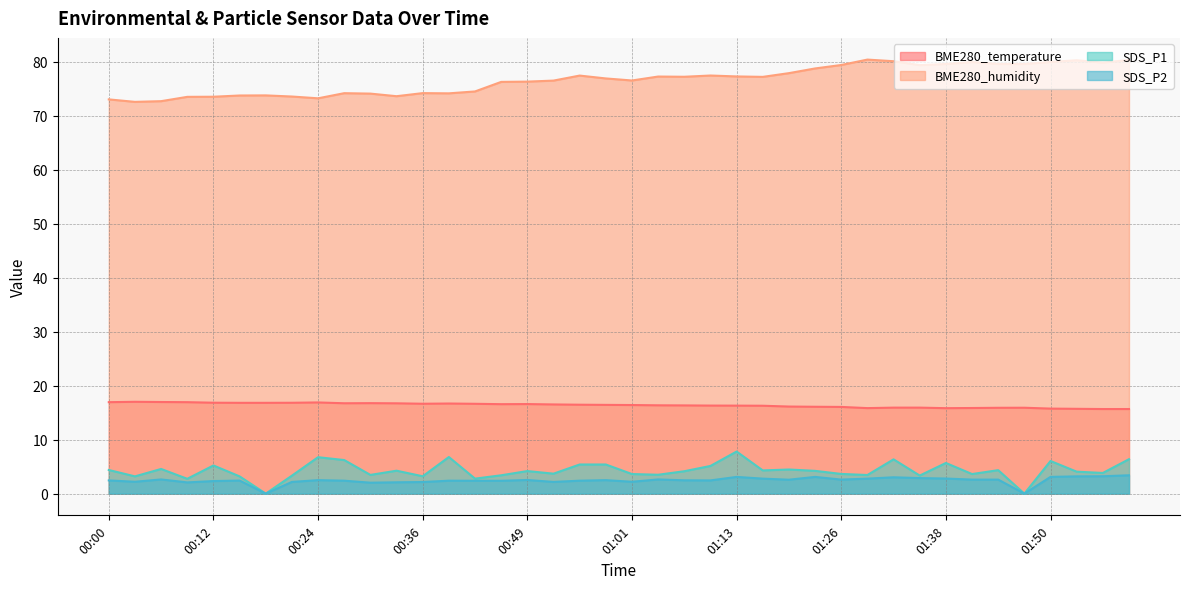

Reading left to right, what are all the values shown in this chart?

BME280_temperature: 00:00=16.9	00:03=17.0	00:06=17.0	00:09=16.9	00:12=16.8	00:15=16.8	00:18=16.8	00:21=16.8	00:24=16.9	00:27=16.7	00:30=16.8	00:33=16.7	00:36=16.6	00:39=16.7	00:43=16.6	00:46=16.6	00:49=16.6	00:52=16.5	00:55=16.5	00:58=16.4	01:01=16.4	01:04=16.4	01:07=16.3	01:10=16.3	01:13=16.3	01:16=16.3	01:20=16.1	01:23=16.1	01:26=16.1	01:29=15.8	01:32=15.9	01:35=15.9	01:38=15.8	01:41=15.9	01:44=15.9	01:47=15.9	01:50=15.8	01:53=15.7	01:56=15.7	01:59=15.7
BME280_humidity: 00:00=73.0	00:03=72.6	00:06=72.7	00:09=73.5	00:12=73.5	00:15=73.7	00:18=73.8	00:21=73.5	00:24=73.2	00:27=74.2	00:30=74.1	00:33=73.6	00:36=74.2	00:39=74.1	00:43=74.5	00:46=76.3	00:49=76.3	00:52=76.5	00:55=77.4	00:58=76.9	01:01=76.5	01:04=77.2	01:07=77.2	01:10=77.4	01:13=77.3	01:16=77.2	01:20=77.9	01:23=78.8	01:26=79.4	01:29=80.4	01:32=80.1	01:35=79.4	01:38=79.6	01:41=79.9	01:44=79.6	01:47=79.6	01:50=80.0	01:53=80.3	01:56=79.8	01:59=80.3
SDS_P1: 00:00=4.4	00:03=3.2	00:06=4.6	00:09=2.8	00:12=5.2	00:15=3.2	00:18=0.0	00:21=3.3	00:24=6.8	00:27=6.2	00:30=3.5	00:33=4.2	00:36=3.2	00:39=6.8	00:43=2.8	00:46=3.4	00:49=4.2	00:52=3.7	00:55=5.4	00:58=5.4	01:01=3.6	01:04=3.5	01:07=4.2	01:10=5.1	01:13=7.8	01:16=4.3	01:20=4.5	01:23=4.2	01:26=3.6	01:29=3.5	01:32=6.3	01:35=3.4	01:38=5.7	01:41=3.6	01:44=4.3	01:47=0.0	01:50=6.0	01:53=4.1	01:56=3.8	01:59=6.4
SDS_P2: 00:00=2.5	00:03=2.2	00:06=2.6	00:09=2.1	00:12=2.3	00:15=2.4	00:18=0.0	00:21=2.2	00:24=2.5	00:27=2.4	00:30=2.0	00:33=2.1	00:36=2.1	00:39=2.4	00:43=2.4	00:46=2.4	00:49=2.5	00:52=2.2	00:55=2.4	00:58=2.5	01:01=2.2	01:04=2.6	01:07=2.5	01:10=2.5	01:13=3.1	01:16=2.8	01:20=2.6	01:23=3.1	01:26=2.6	01:29=2.8	01:32=3.0	01:35=2.9	01:38=2.8	01:41=2.6	01:44=2.6	01:47=0.0	01:50=3.1	01:53=3.2	01:56=3.2	01:59=3.4